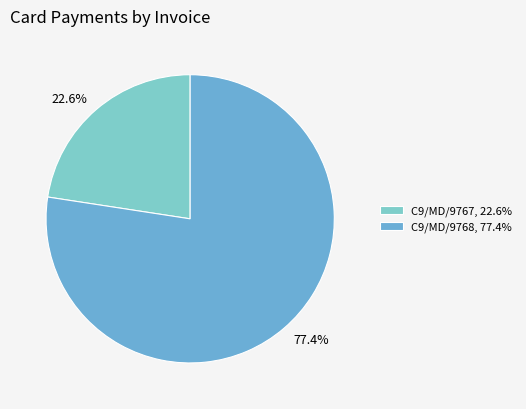

What percentage is the C9/MD/9768 slice, to the nearest percent?

77%